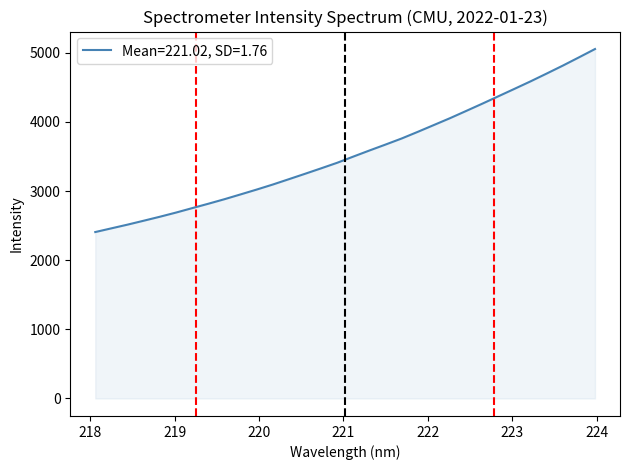

What is the difference between the maximum and minimum values?

2646.4